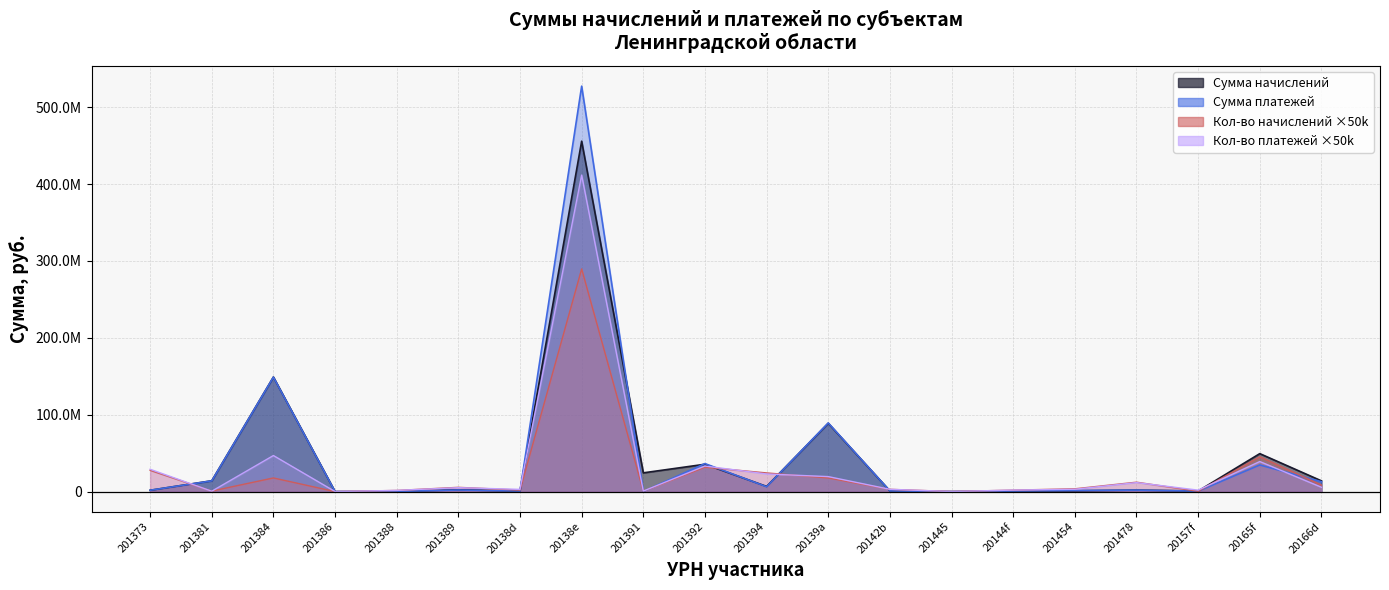

Rank the series at 20142b from lowest to highest value.

Сумма начислений, Сумма платежей, Кол-во начислений, Кол-во платежей